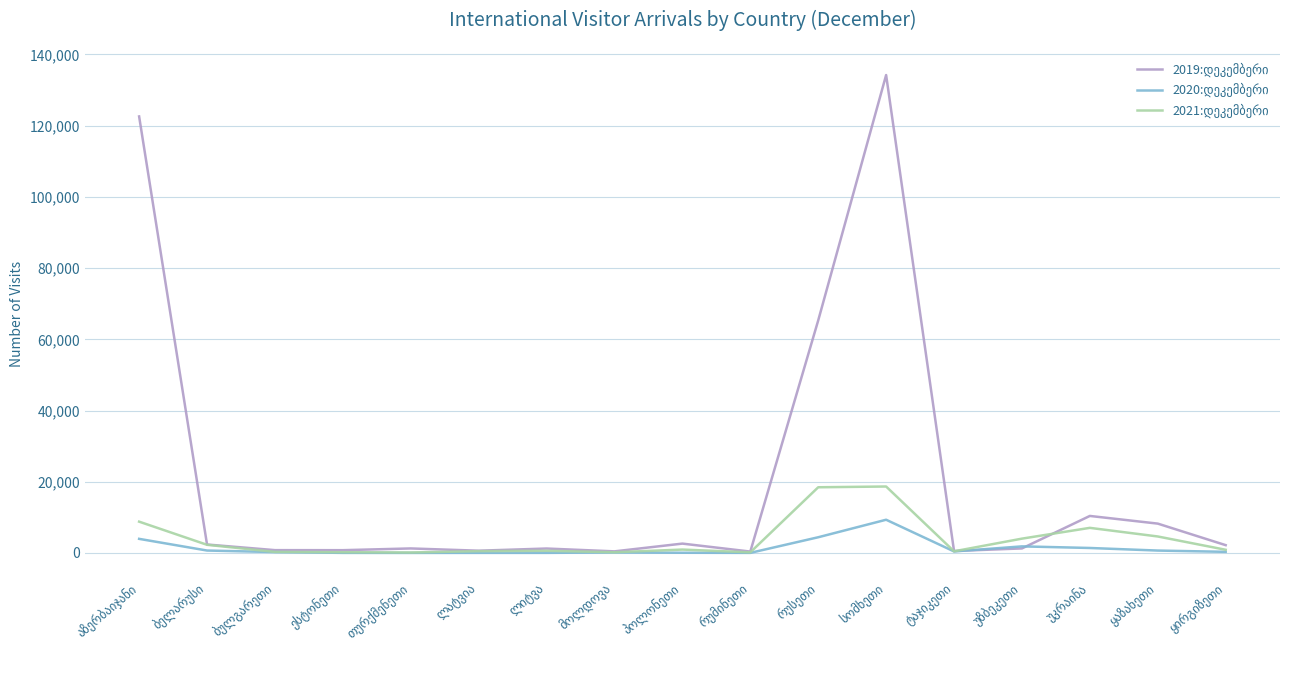

What is the greatest value displayed?

134214